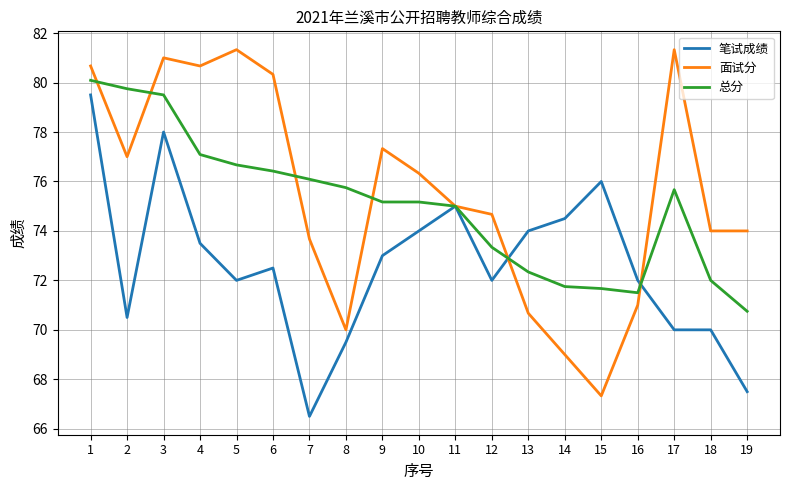

What is the spread (max minus min) of values at 10?

2.3